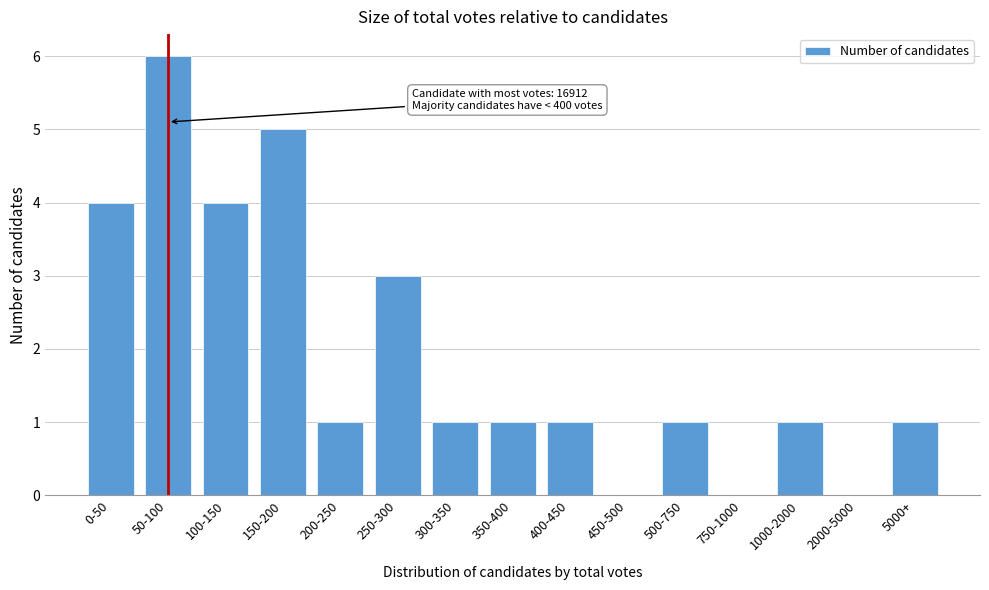

Reading left to right, list all the values displayed in this chart.

0-50=4	50-100=6	100-150=4	150-200=5	200-250=1	250-300=3	300-350=1	350-400=1	400-450=1	450-500=0	500-750=1	750-1000=0	1000-2000=1	2000-5000=0	5000+=1